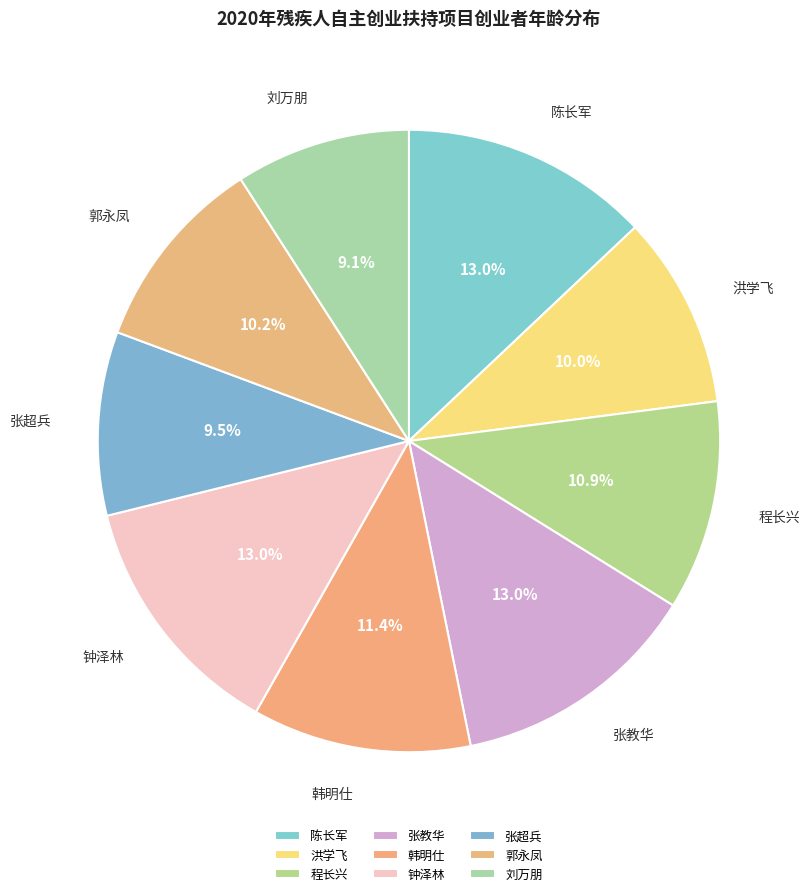

Does any single category account for the majority?

No